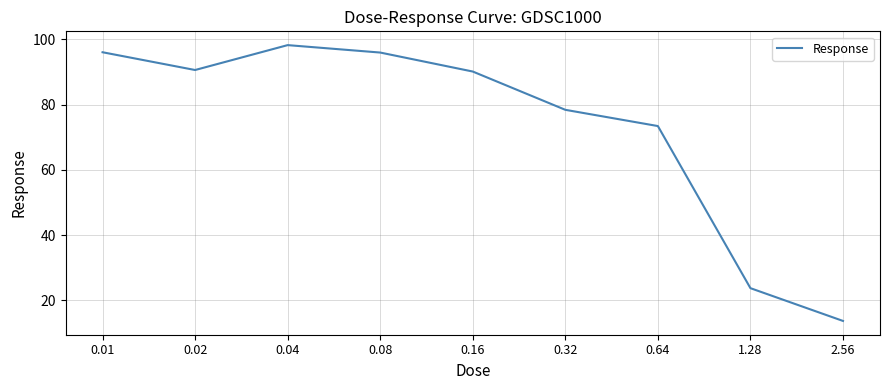

What is the minimum value shown in the chart?

13.7